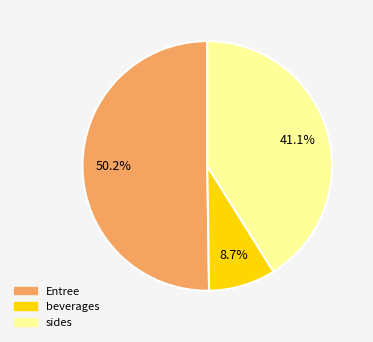

Rank the categories by value from highest to lowest.

Entree, sides, beverages